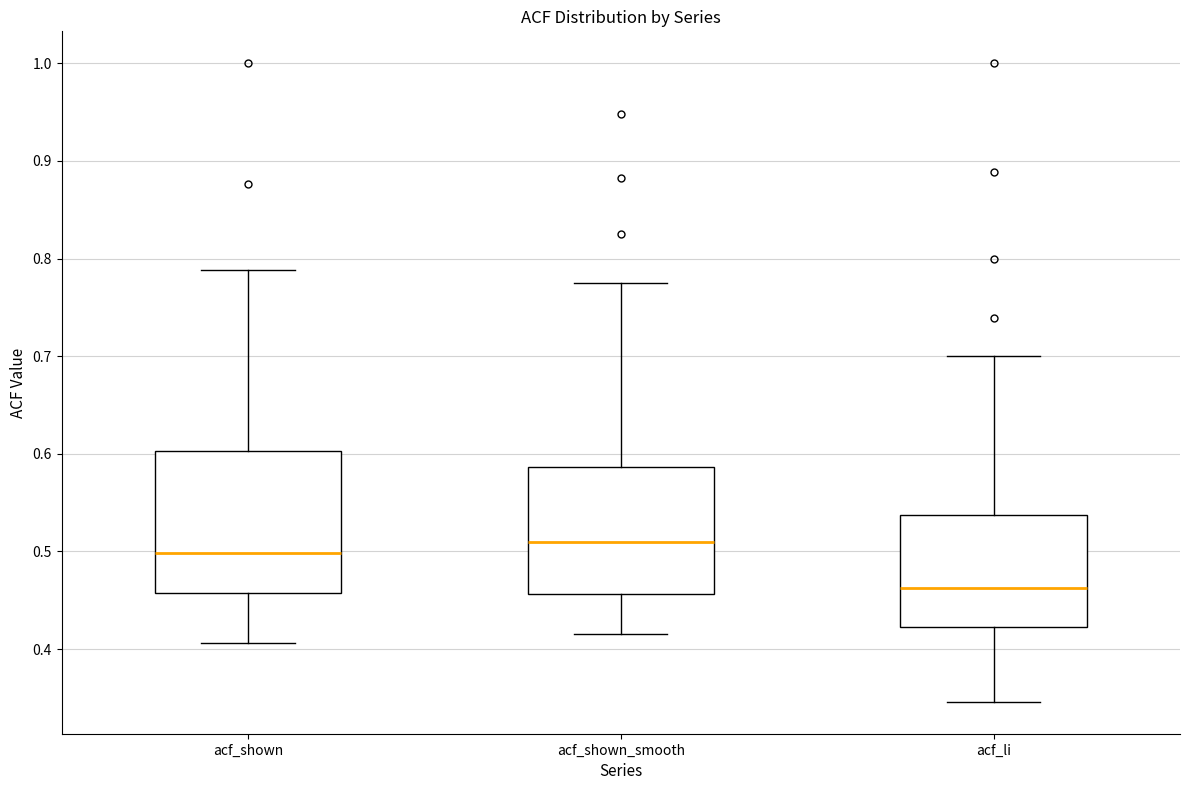

Where is the upper edge of the box for acf_li on the y-axis? The values are not printed on the chart, so give them approximately, as read against the axis.

0.54